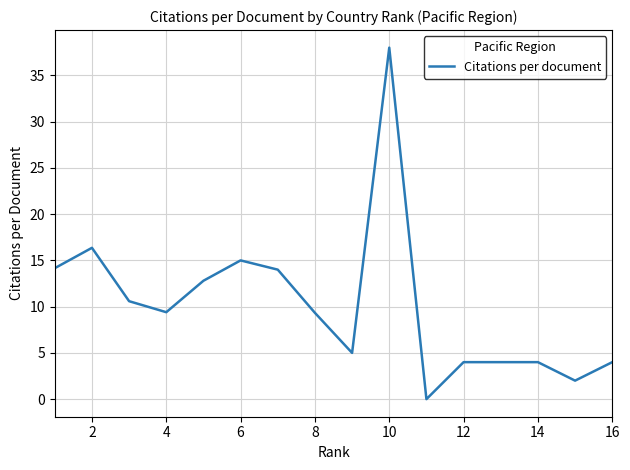

What is the greatest value displayed?

38.0